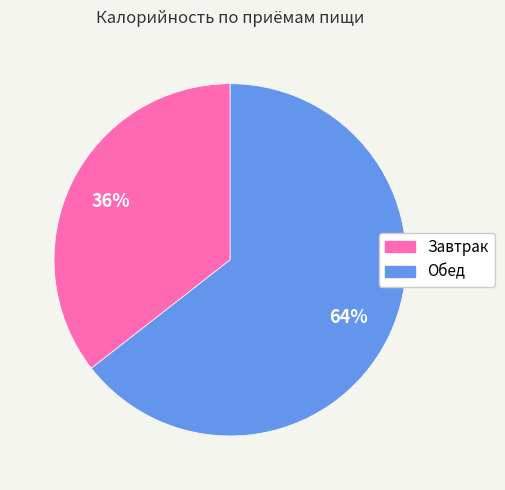

True or false: Завтрак accounts for 22% of the total.

False